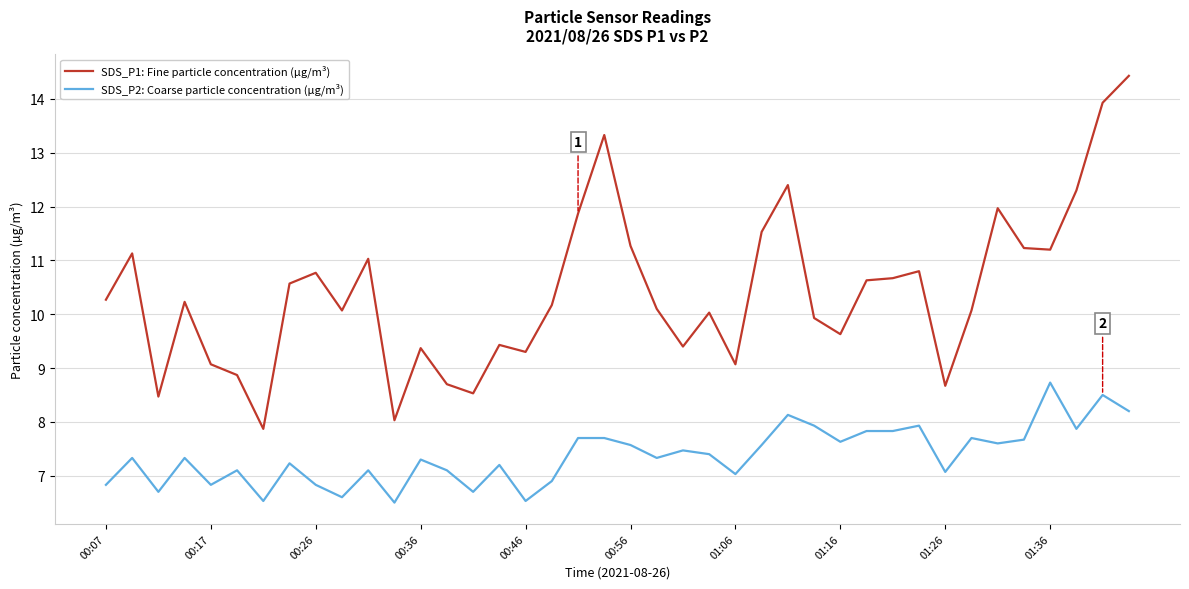

What is the minimum value for SDS_P2: Coarse particle concentration (µg/m³)?

6.5